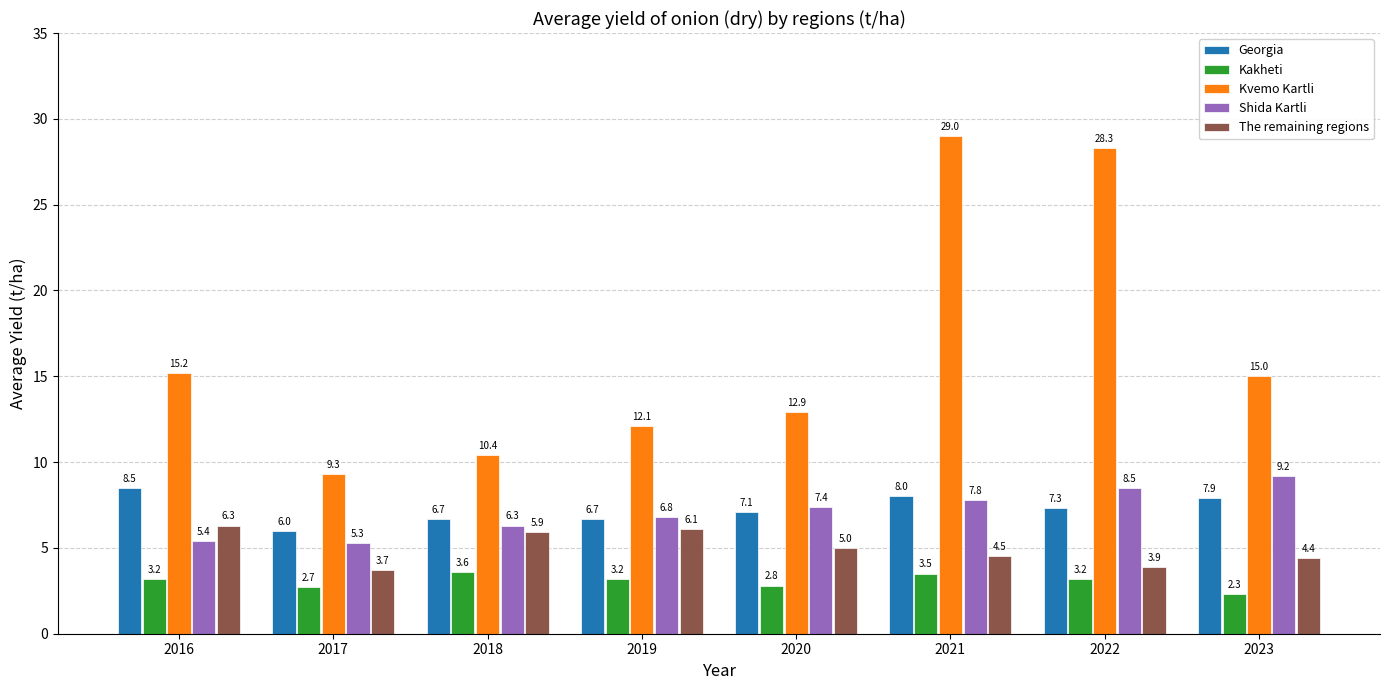

Rank the categories by The remaining regions value from highest to lowest.

2016, 2019, 2018, 2020, 2021, 2023, 2022, 2017